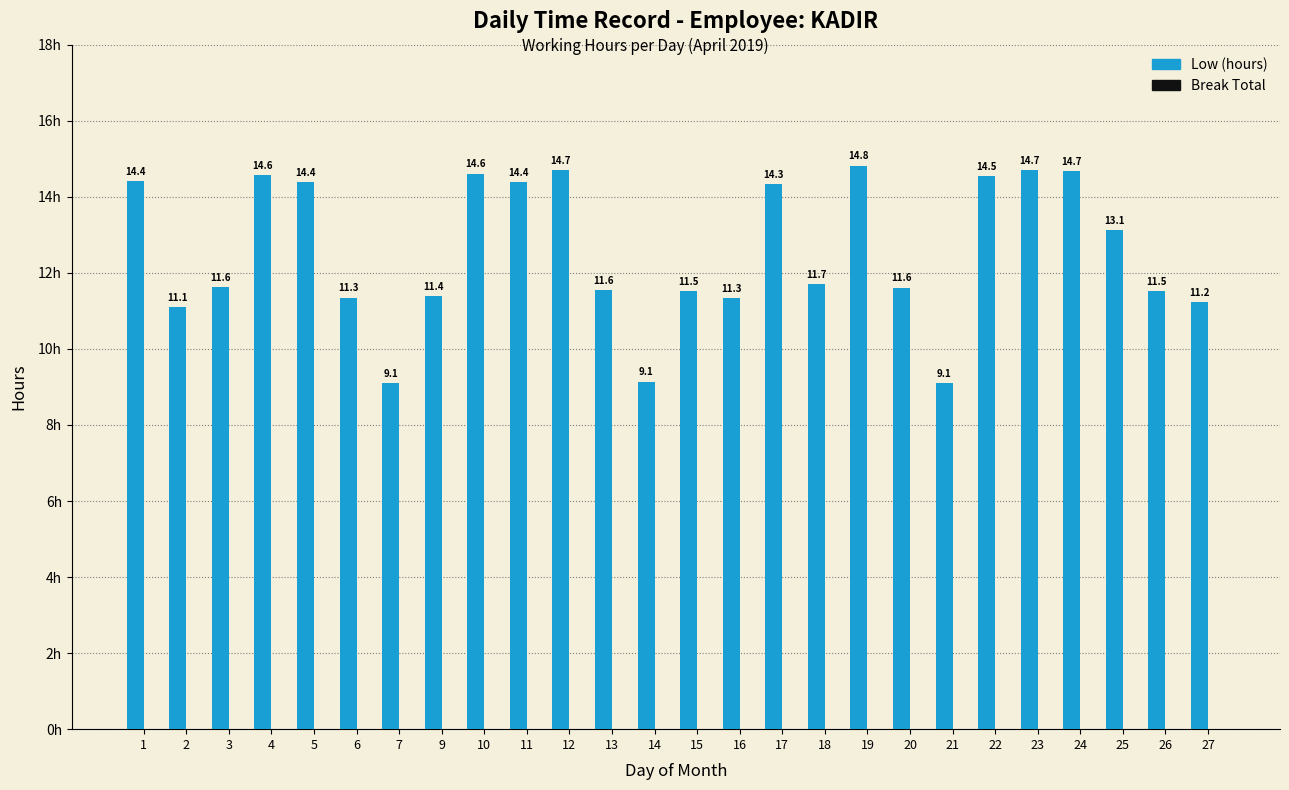

True or false: the data shows 19.5 at 2.

False